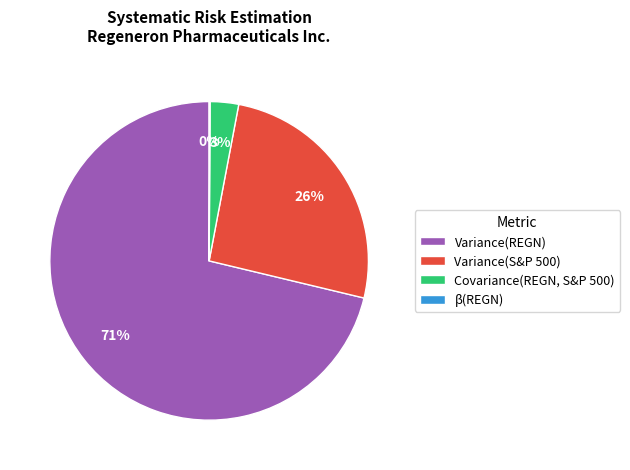

To the nearest percent, what is the difference between the Variance(S&P 500) and Covariance(REGN, S&P 500) slice percentages?

23%